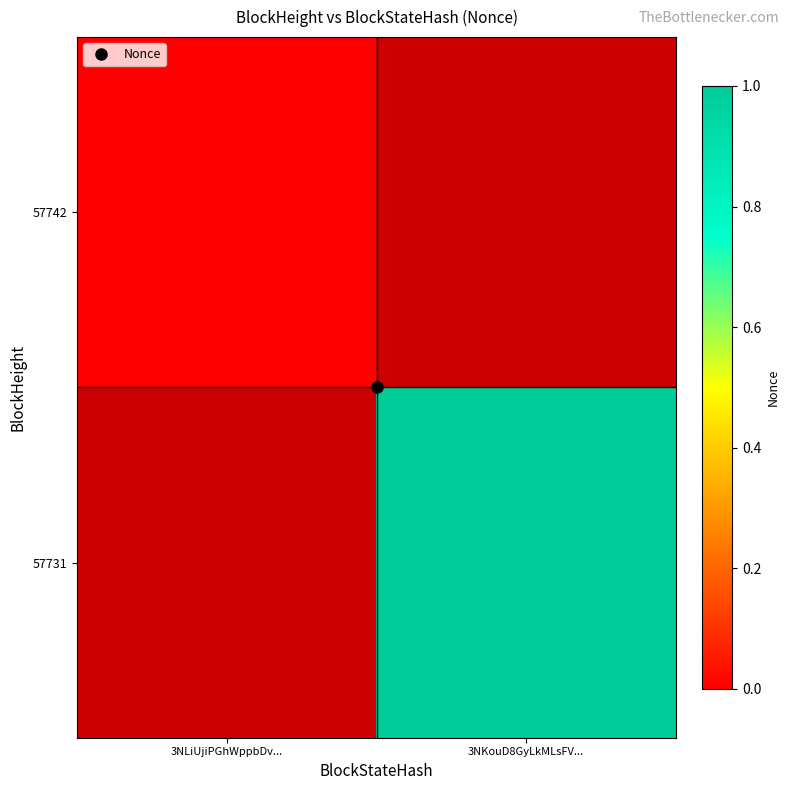

How many categories are shown in the chart?

2